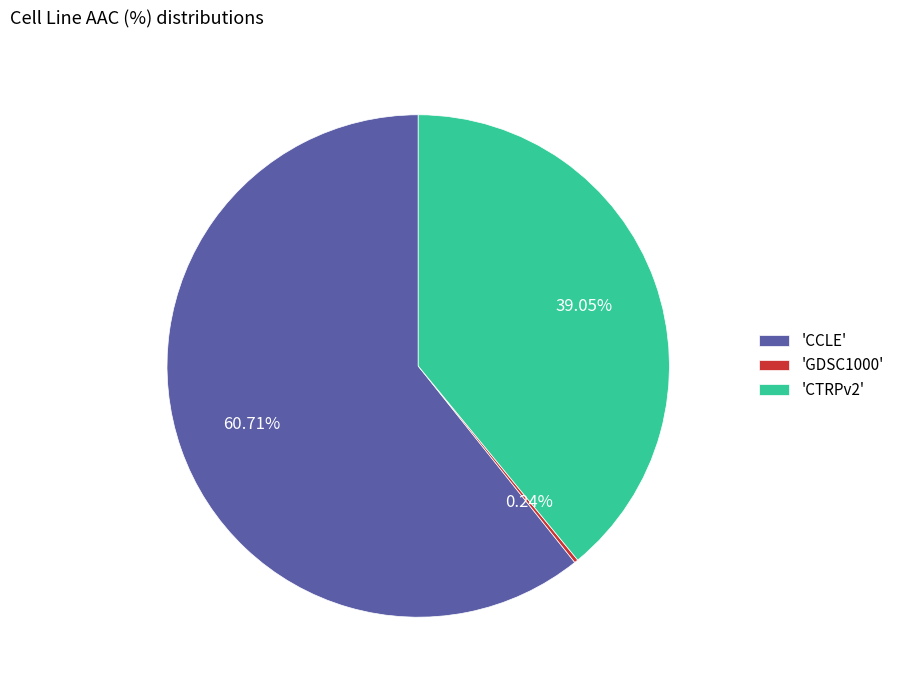

To the nearest percent, what is the average slice percentage?

33%